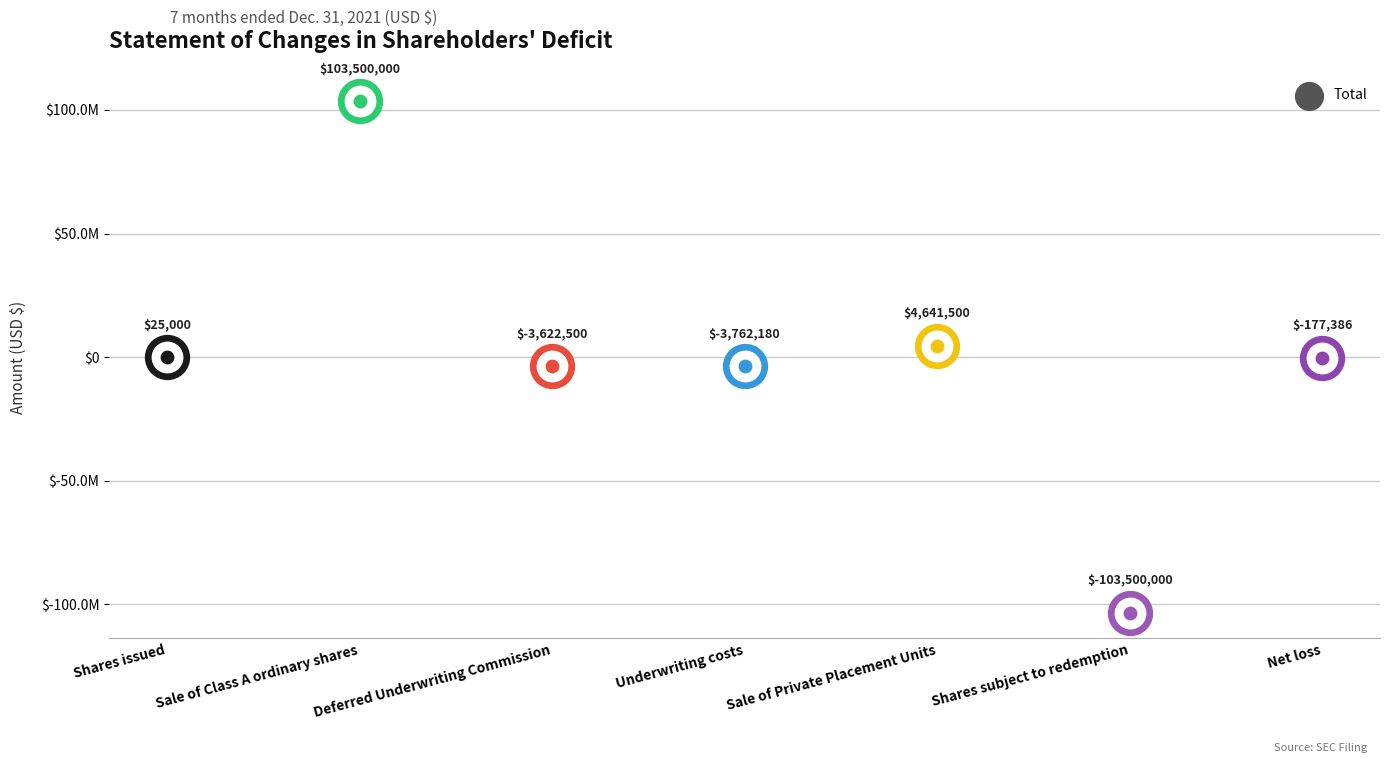

What is the change in value from Deferred Underwriting Commission to Net loss?

+3445114